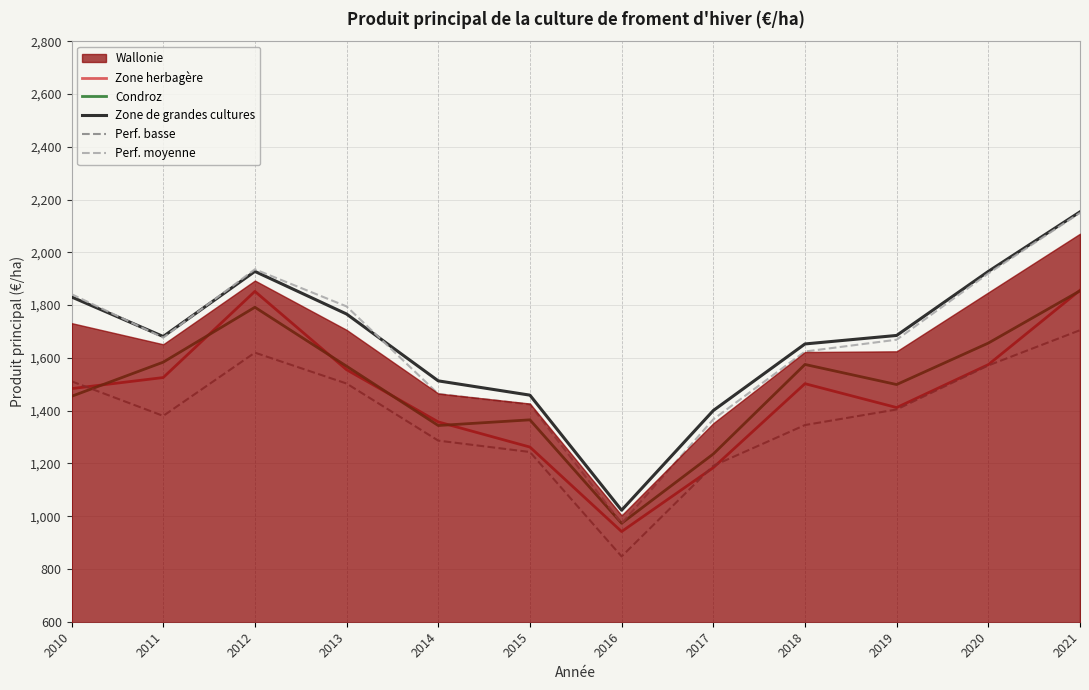

How many data points in Zone herbagère are less than 1502?

6